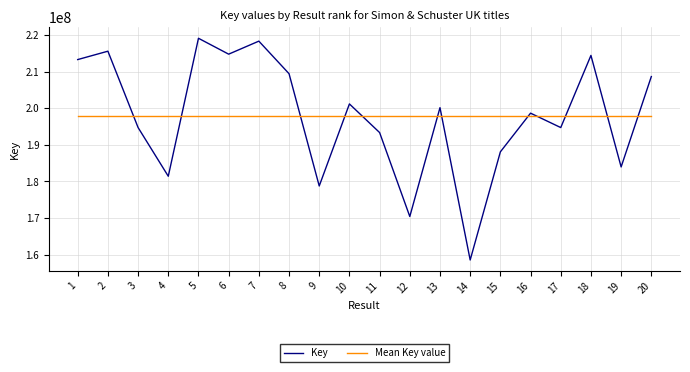

What is the difference between the maximum and minimum values in the Key series?

60698285